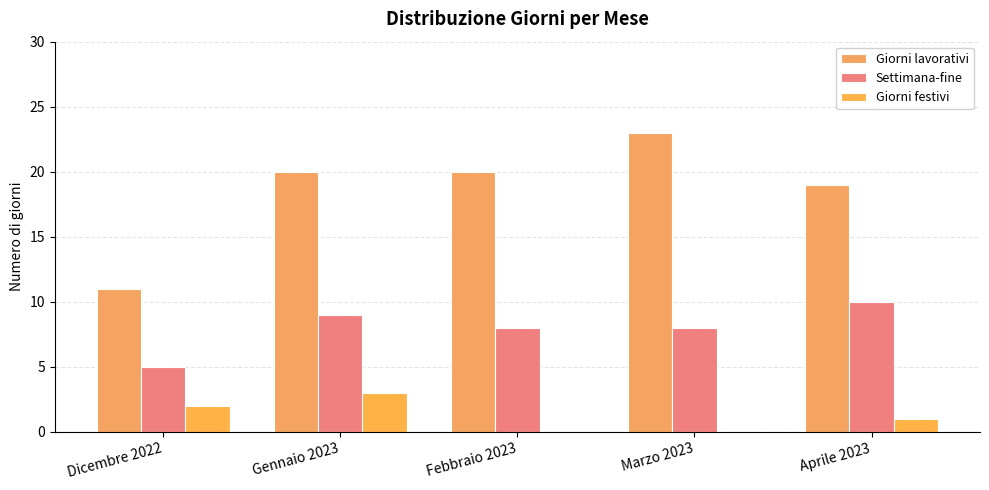

How many groups of bars are there?

5